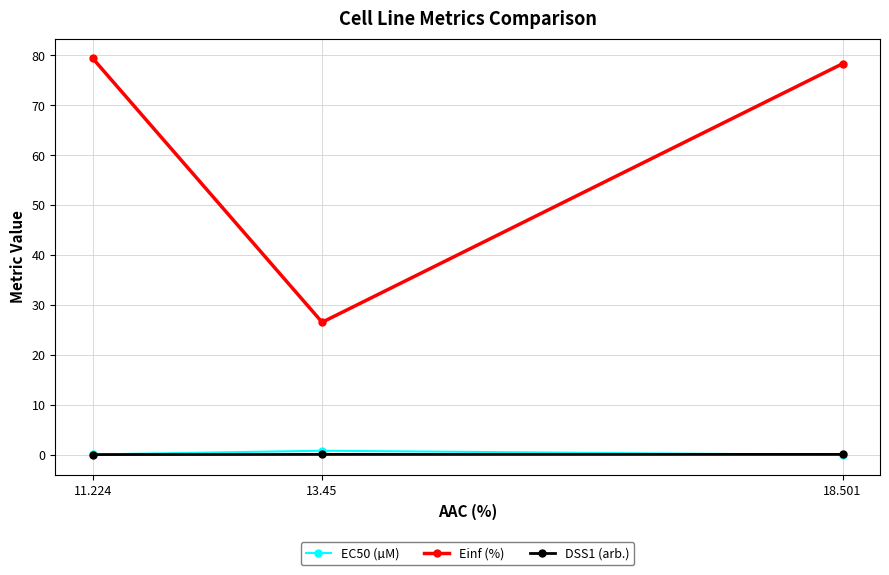

What position from the right is 11.224?

3